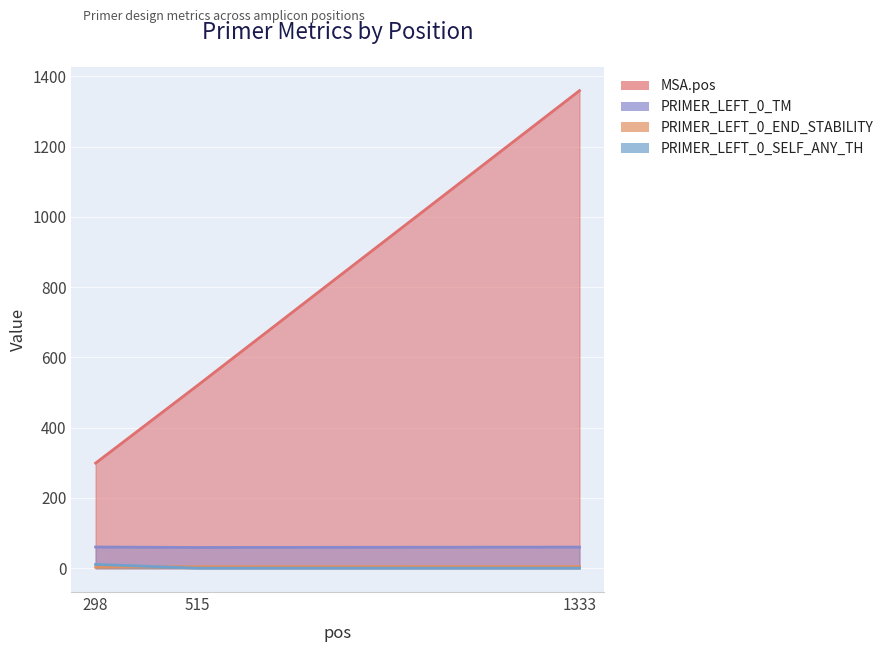

Between 515 and 298, which is larger?

515